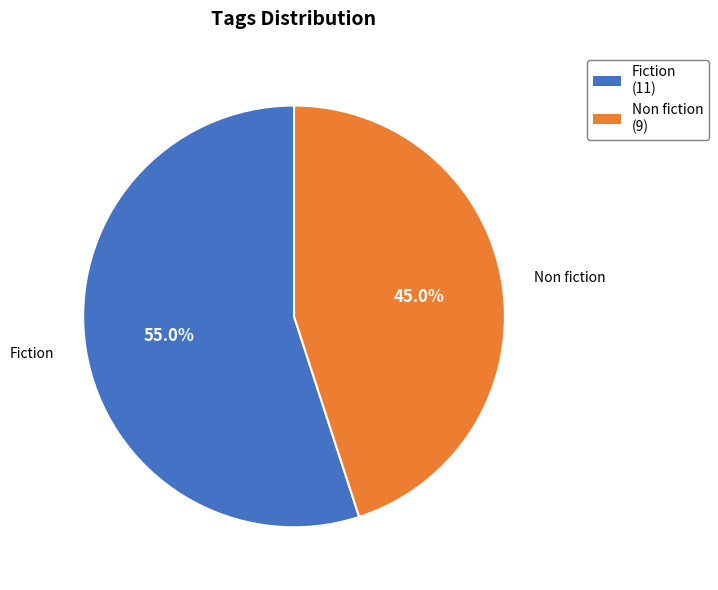

How much of the chart is everything except Fiction?

45.0%